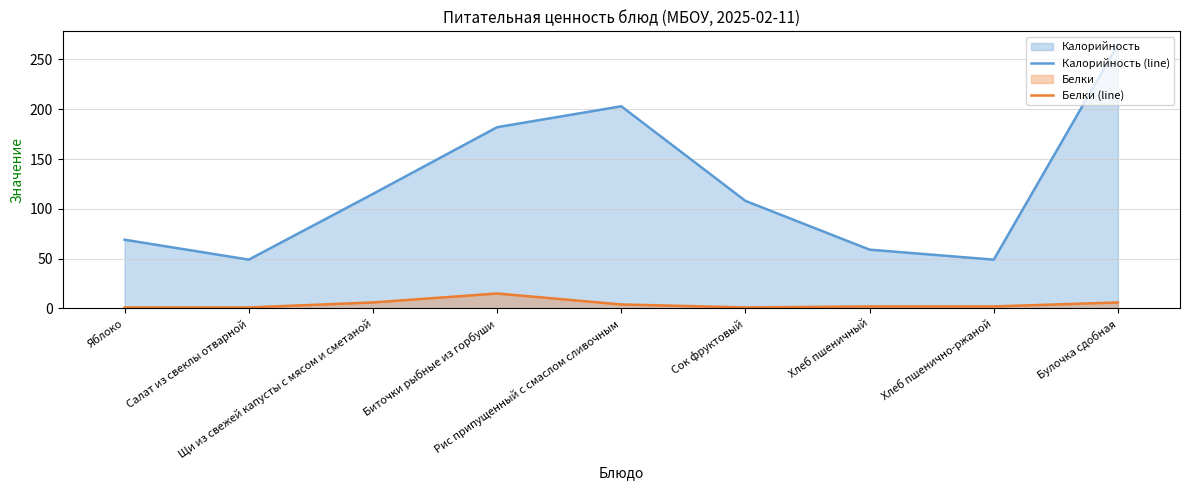

At which category is the sum across all series the highest?

Булочка сдобная